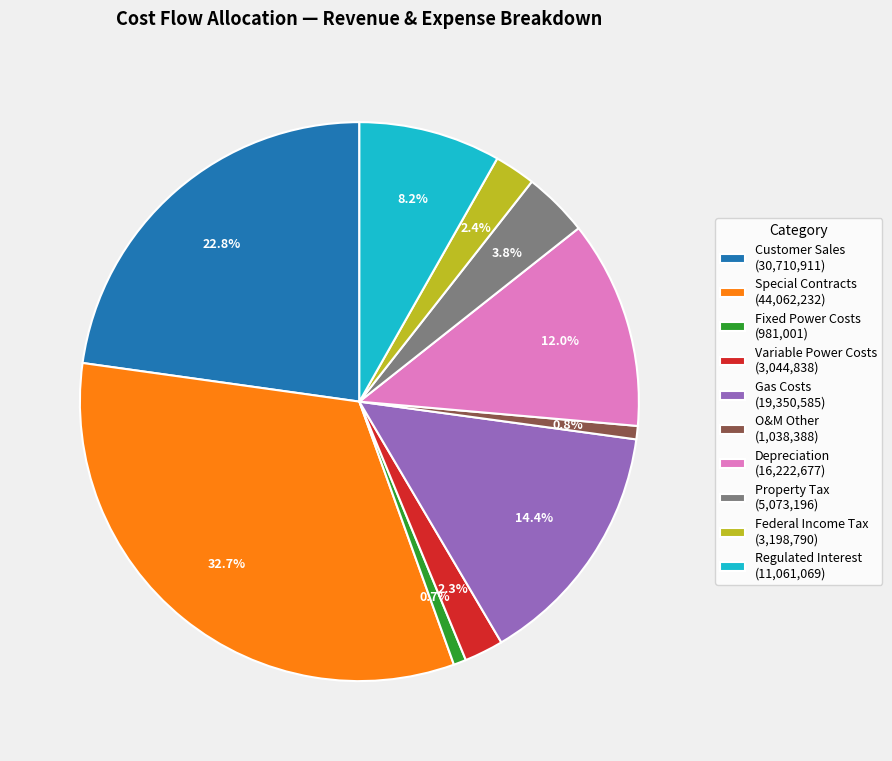

Is Gas Costs the majority of the pie?

No